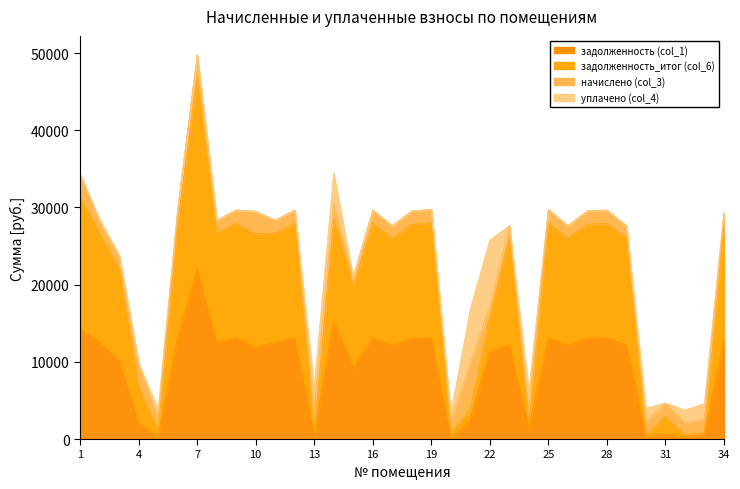

What is the total value across all series at 16?

29663.6